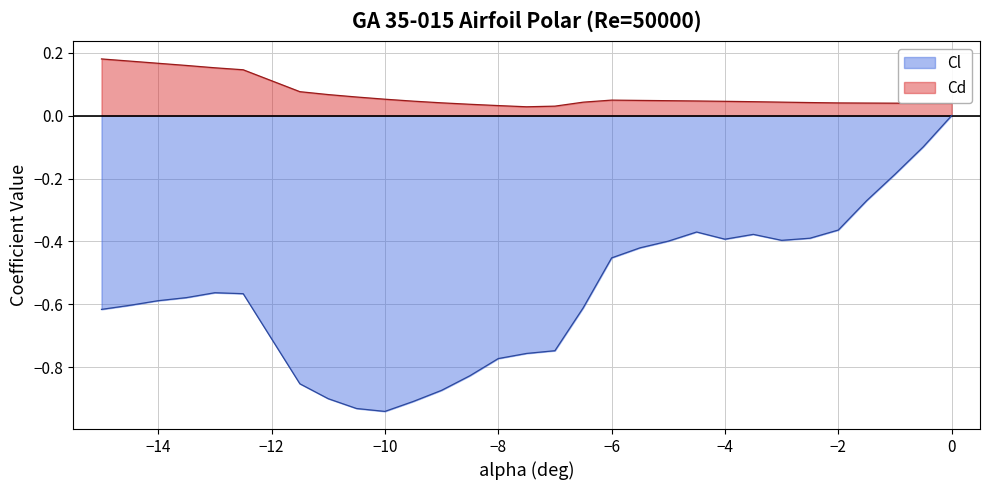

List the series in order of their peak value, lowest first.

Cl, Cd